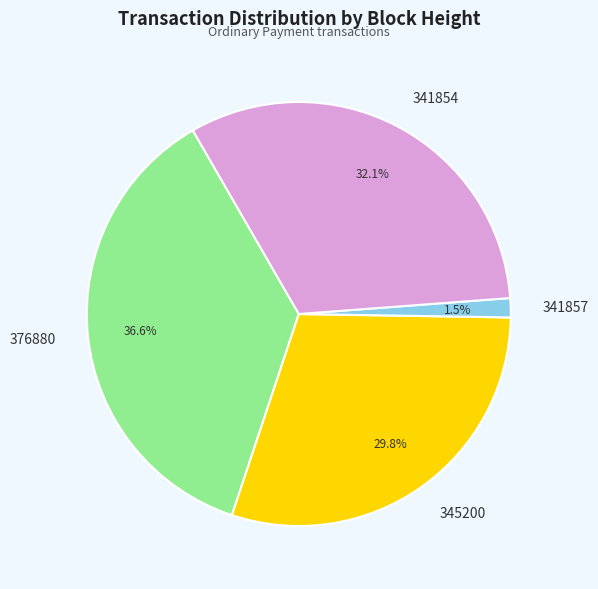

How many slices are in this pie chart?

4